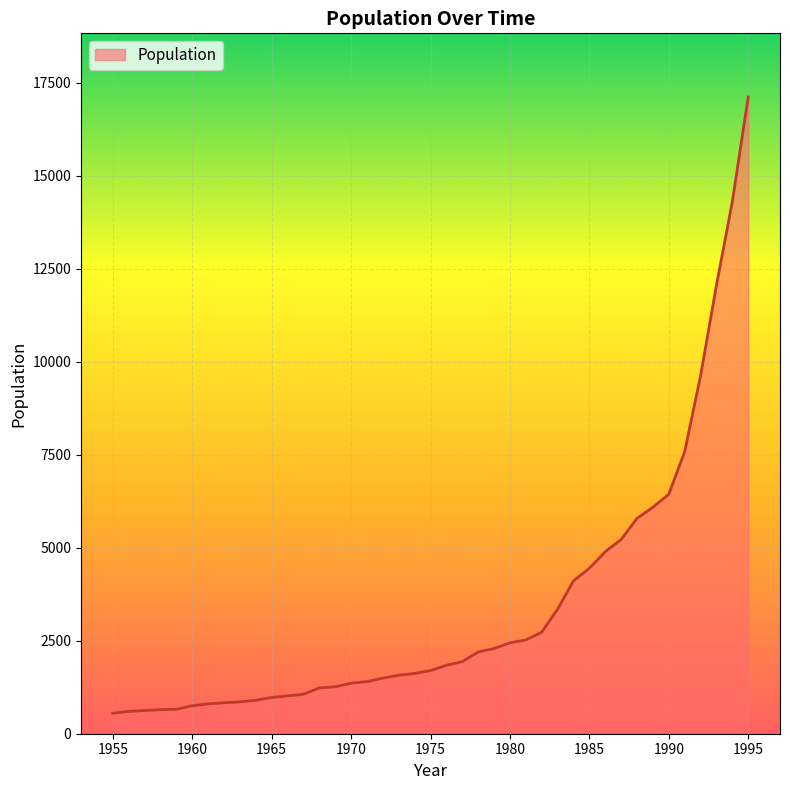

What is the maximum value shown in the chart?

17119.5